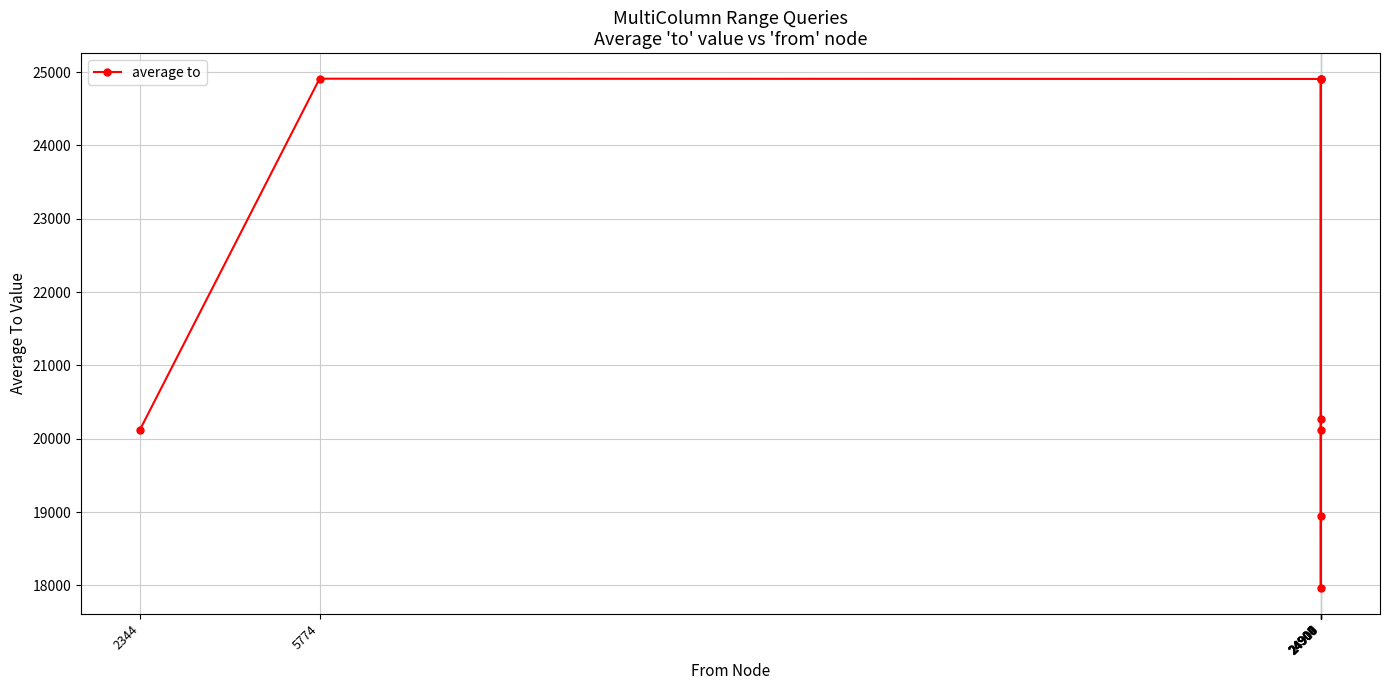

What is the sum of all values?

197076.0